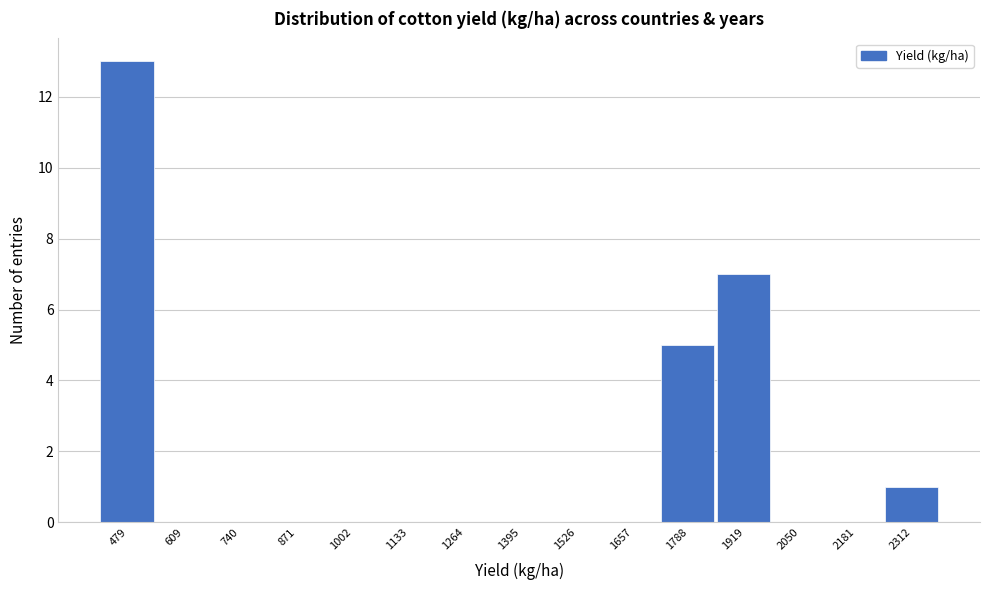

Reading right to left, list all the values displayed in this chart.

2312=1	2181=0	2050=0	1919=7	1788=5	1657=0	1526=0	1395=0	1264=0	1133=0	1002=0	871=0	740=0	609=0	479=13